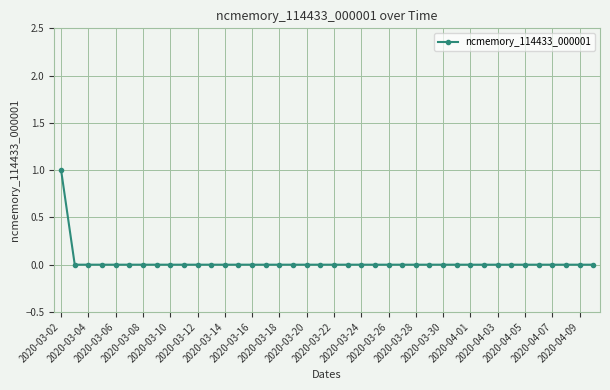

Count the number of categories in the chart.

40